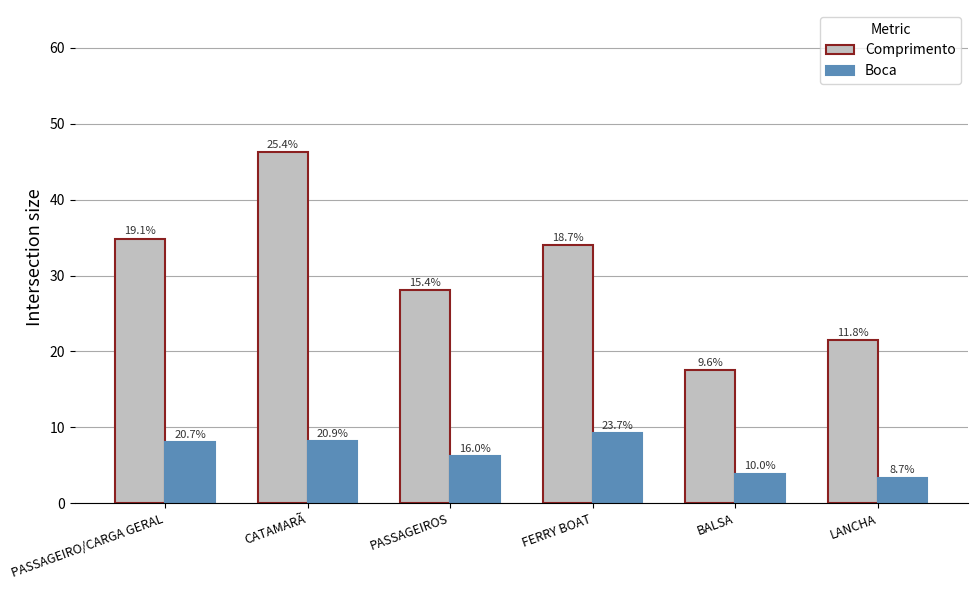

What is the label of the 4th bar from the left?

FERRY BOAT